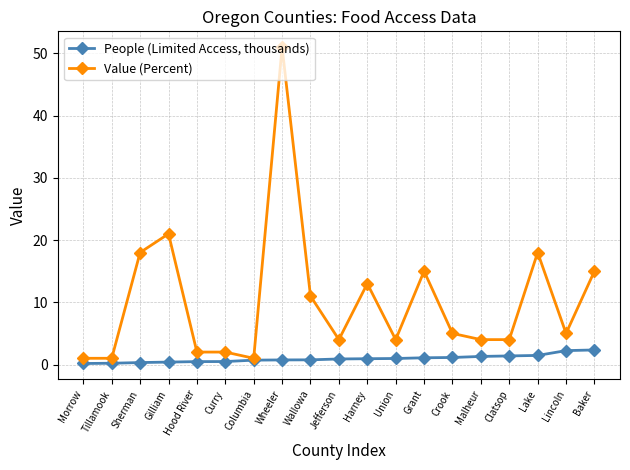

Read the Value (Percent) value at Gilliam.

21.0